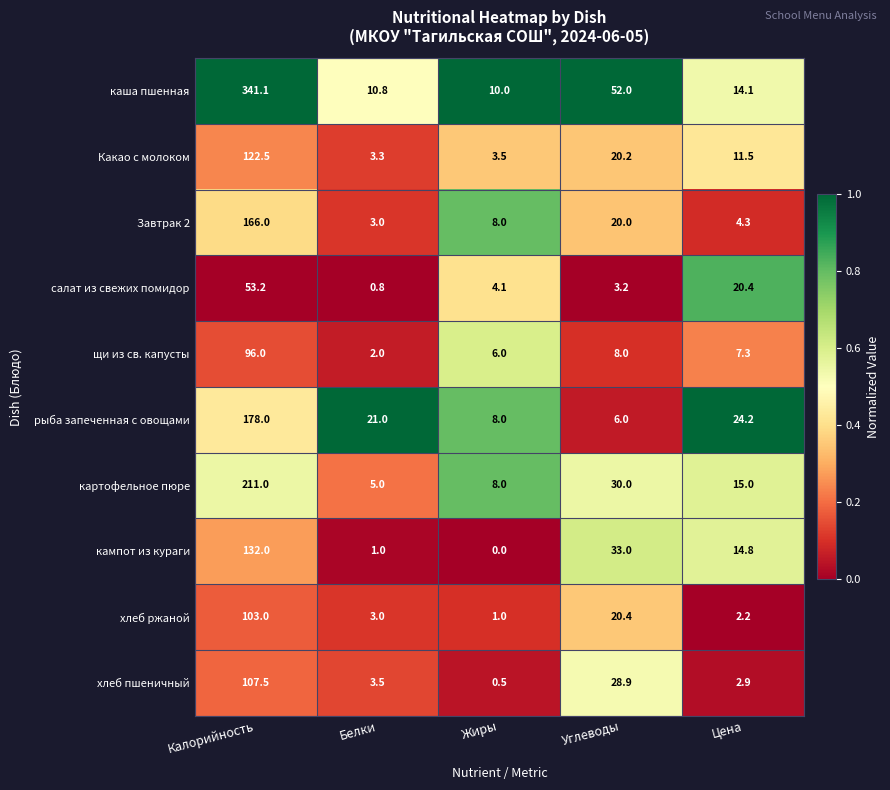

Between Белки and Цена, which series saw the biggest shift?

салат из свежих помидор